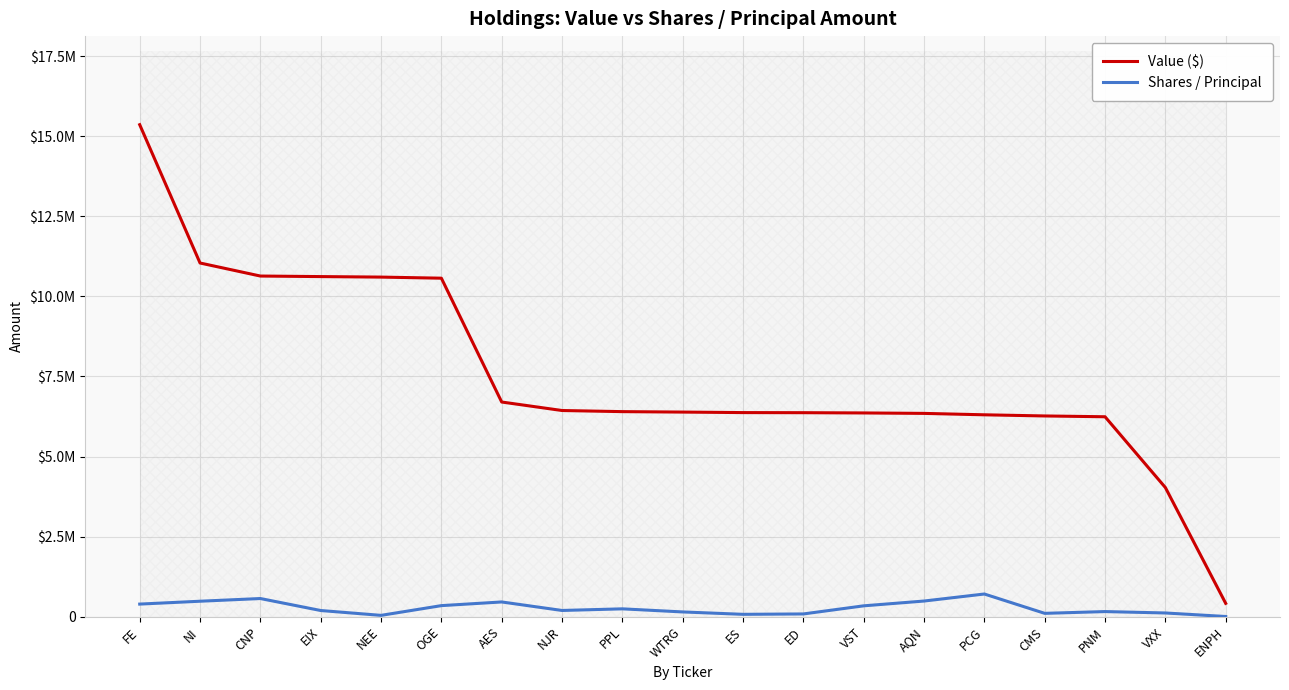

What is the average value of the Value ($) series?

7551474